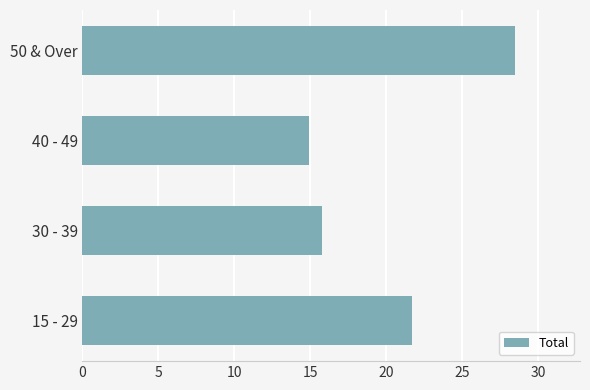

True or false: the data shows 3.8 at 40 - 49.

False